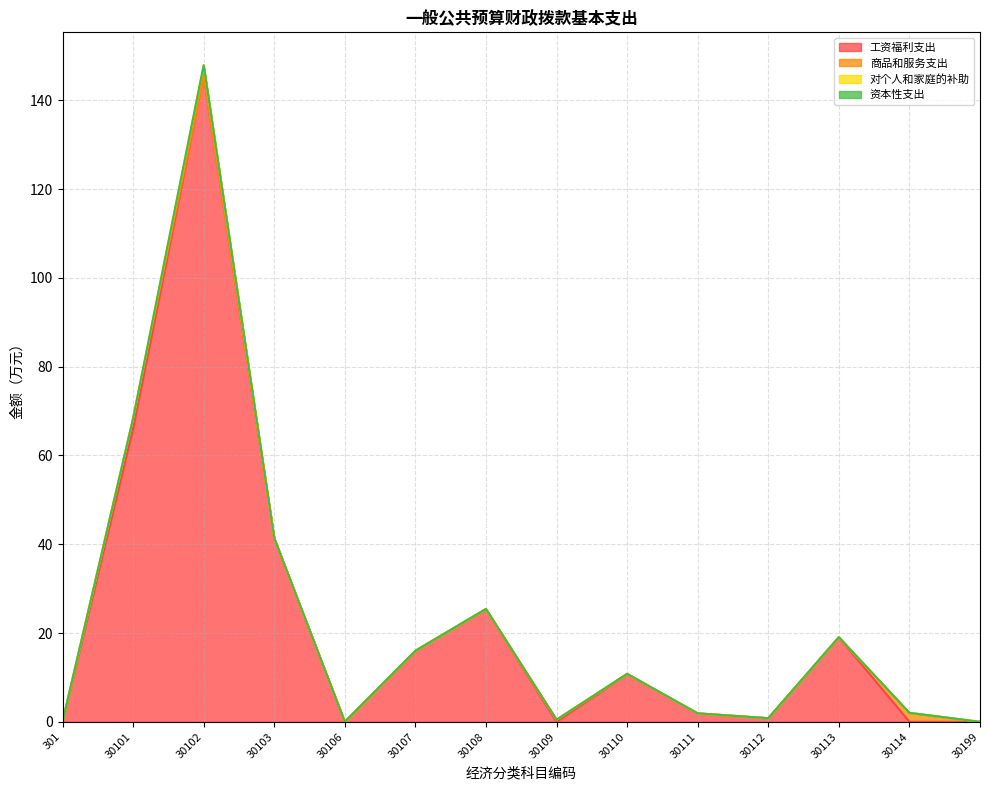

At which category does 对个人和家庭的补助 reach its first local peak?

30102